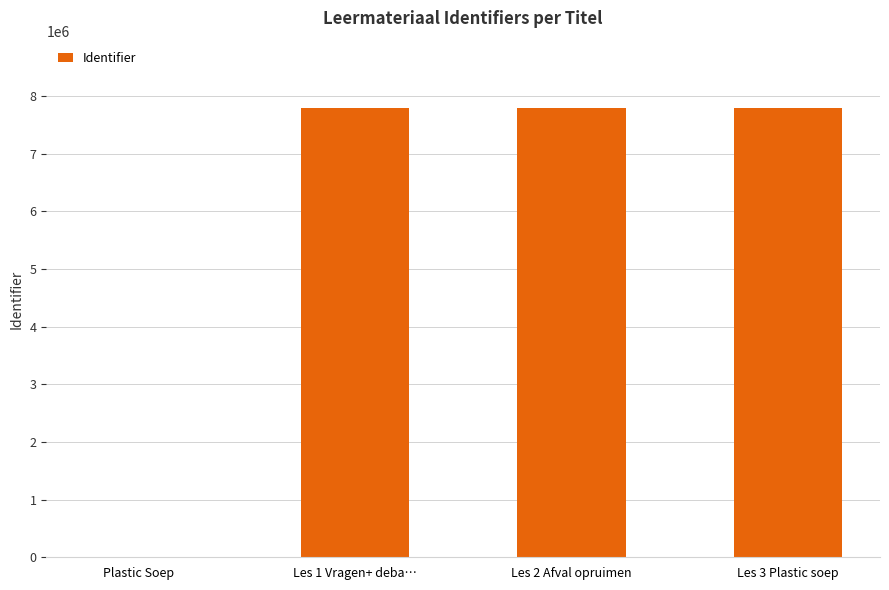

True or false: the data shows 0 at Plastic Soep.

True